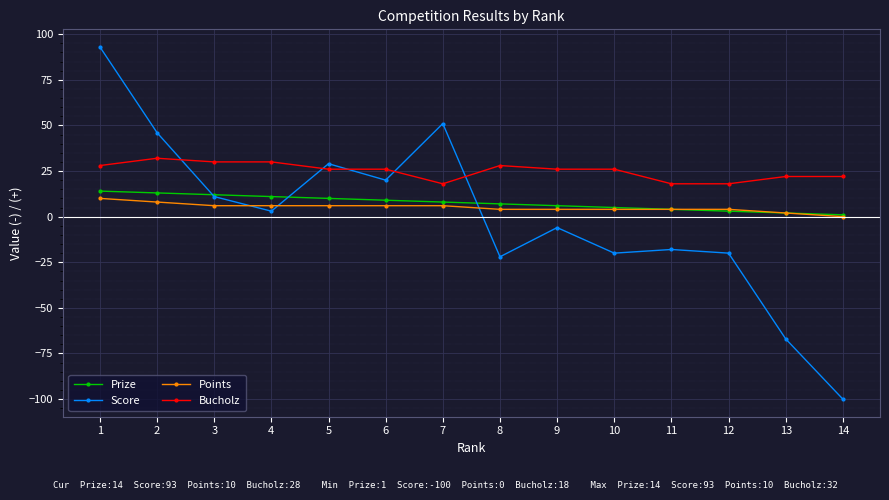

At how many categories does at least one series exceed 16?

14